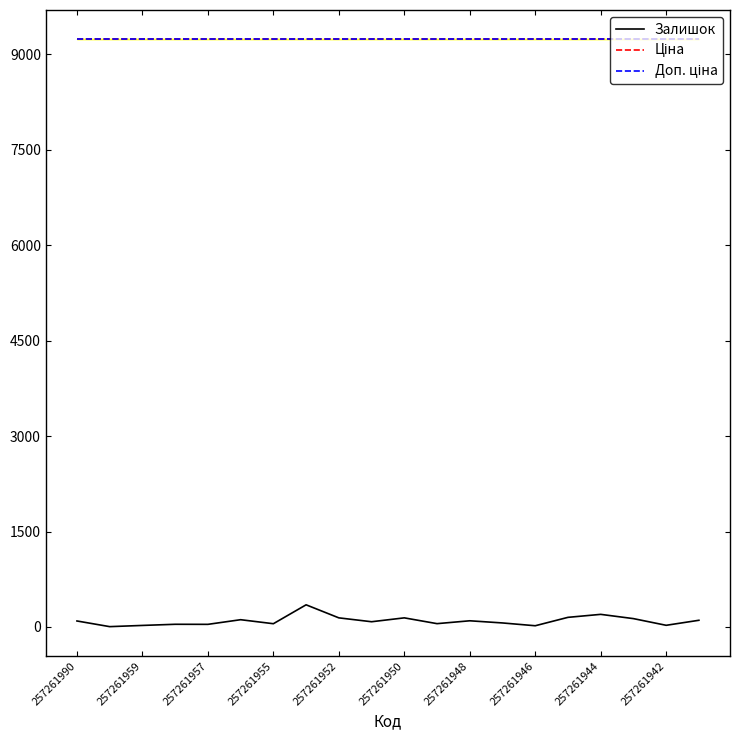

True or false: Залишок and Доп. ціна intersect in this chart.

False